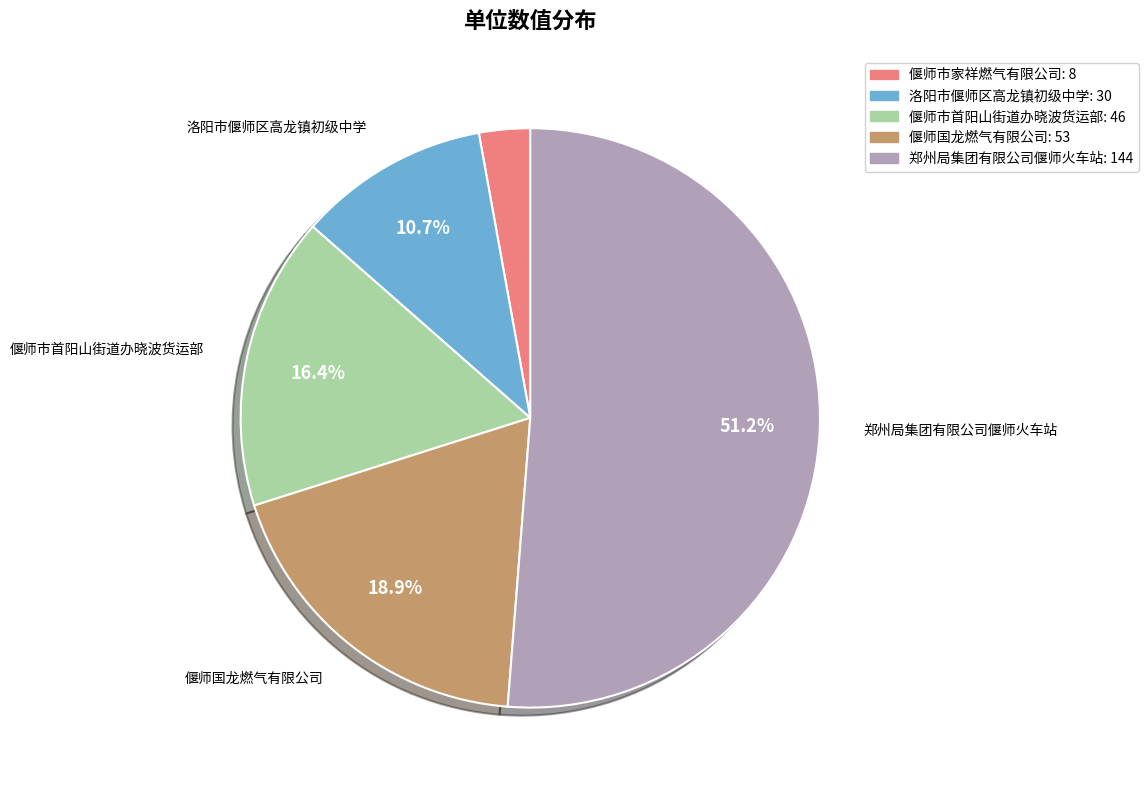

Does any single category account for the majority?

Yes